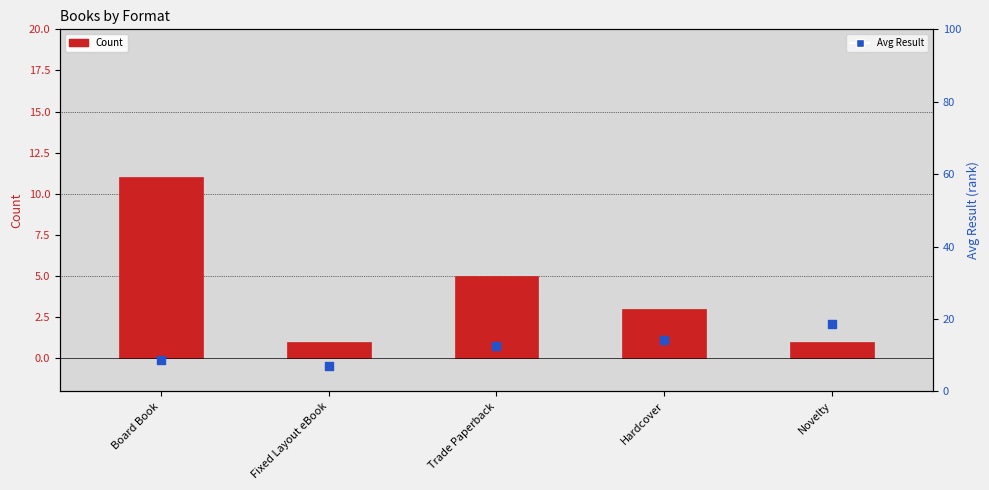

At how many categories does at least one series exceed 11?

3